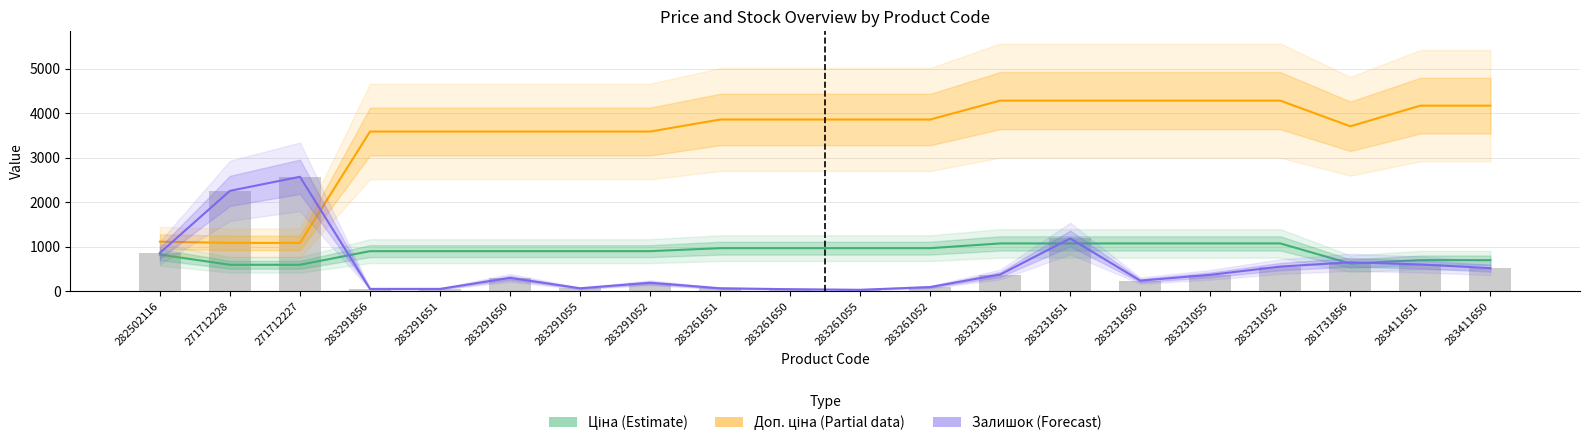

Reading left to right, list all the values displayed in this chart.

Доп. ціна (Partial): 282502116=1109.2	271712228=1081.7	271712227=1081.7	283291856=3583.6	283291651=3583.6	283291650=3583.6	283291055=3583.6	283291052=3583.6	283261651=3854.0	283261650=3854.0	283261055=3854.0	283261052=3854.0	283231856=4279.1	283231651=4279.1	283231650=4279.1	283231055=4279.1	283231052=4279.1	281731856=3701.9	283411651=4165.6	283411650=4165.6
Залишок (Forecast): 282502116=858.1	271712228=2251.7	271712227=2567.4	283291856=48.1	283291651=48.1	283291650=295.2	283291055=61.8	283291052=185.4	283261651=61.8	283261650=41.2	283261055=27.5	283261052=89.2	283231856=370.7	283231651=1180.8	283231650=233.4	283231055=363.8	283231052=549.2	281731856=645.3	283411651=597.2	283411650=514.9